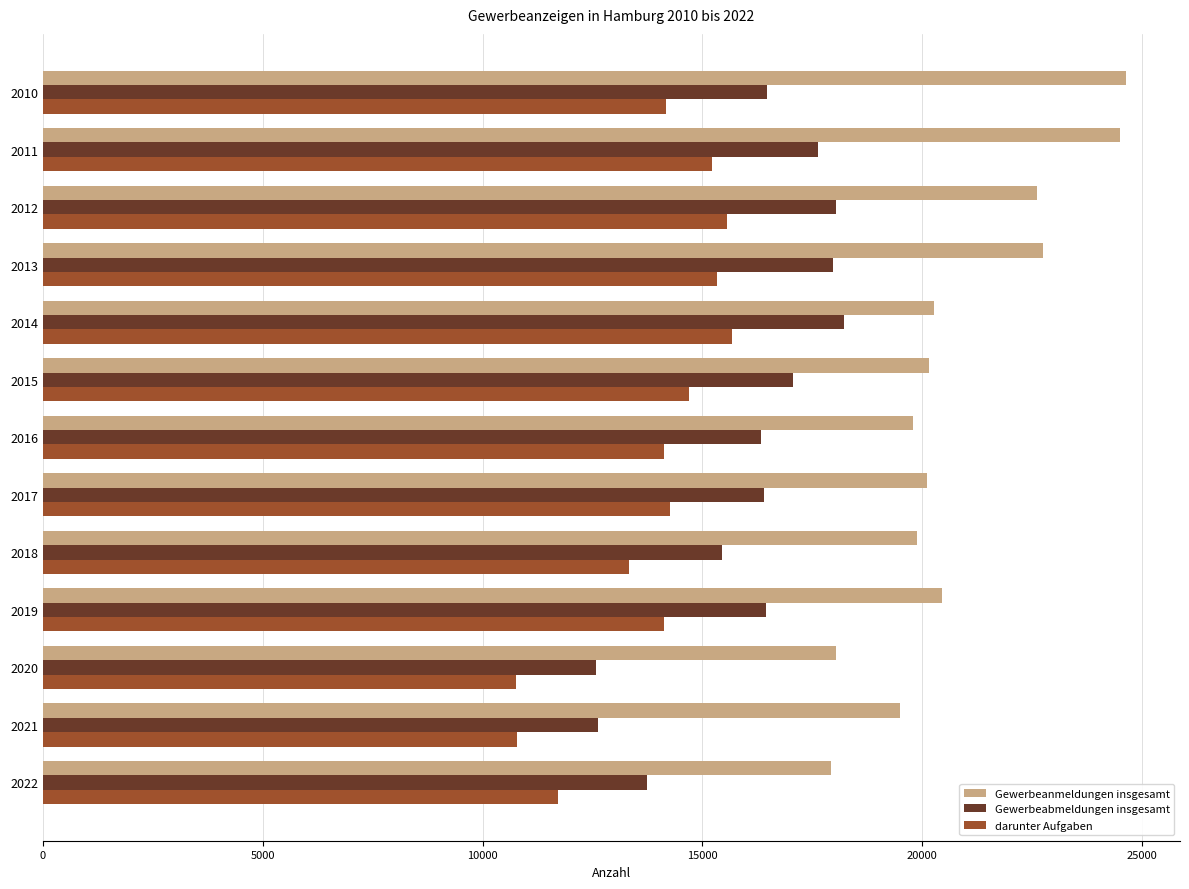

Rank the series by their average value, from highest to lowest.

Gewerbeanmeldungen insgesamt, Gewerbeabmeldungen insgesamt, darunter Aufgaben